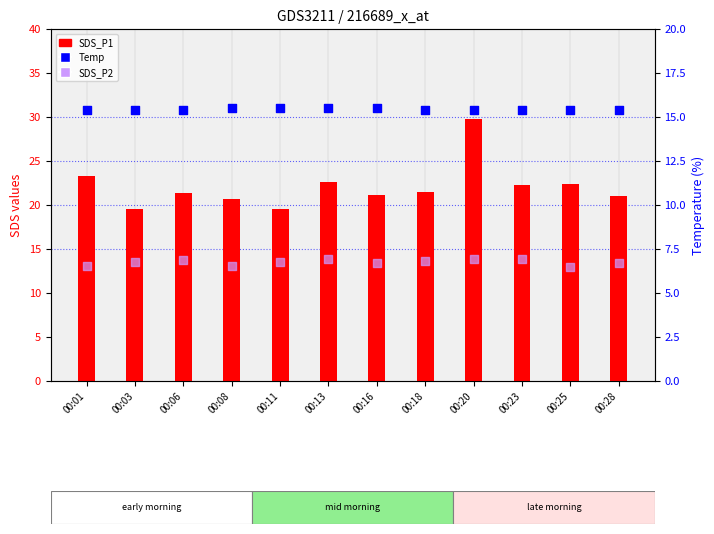

At how many categories does at least one series exceed 28?

1